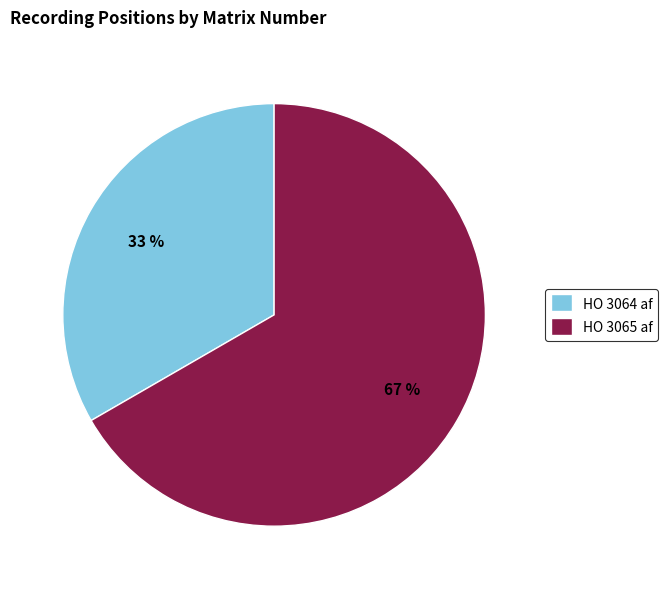

Count the number of slices in the pie.

2